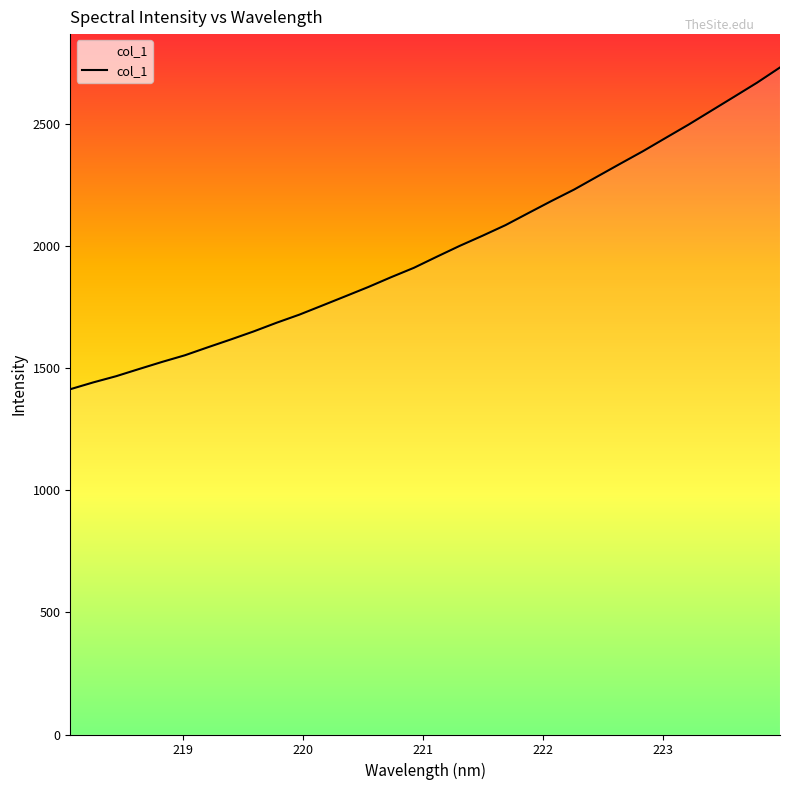

What is the difference between the maximum and minimum values?

1318.0